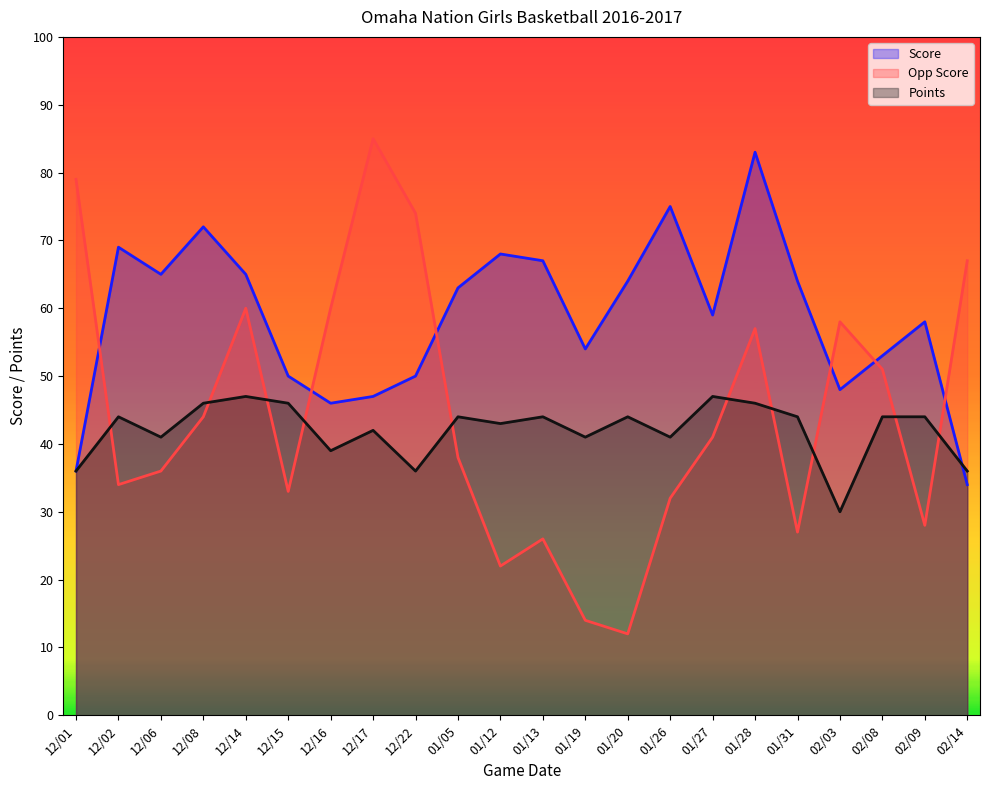

Between which two adjacent categories do Score and Points first intersect?

02/09 and 02/14